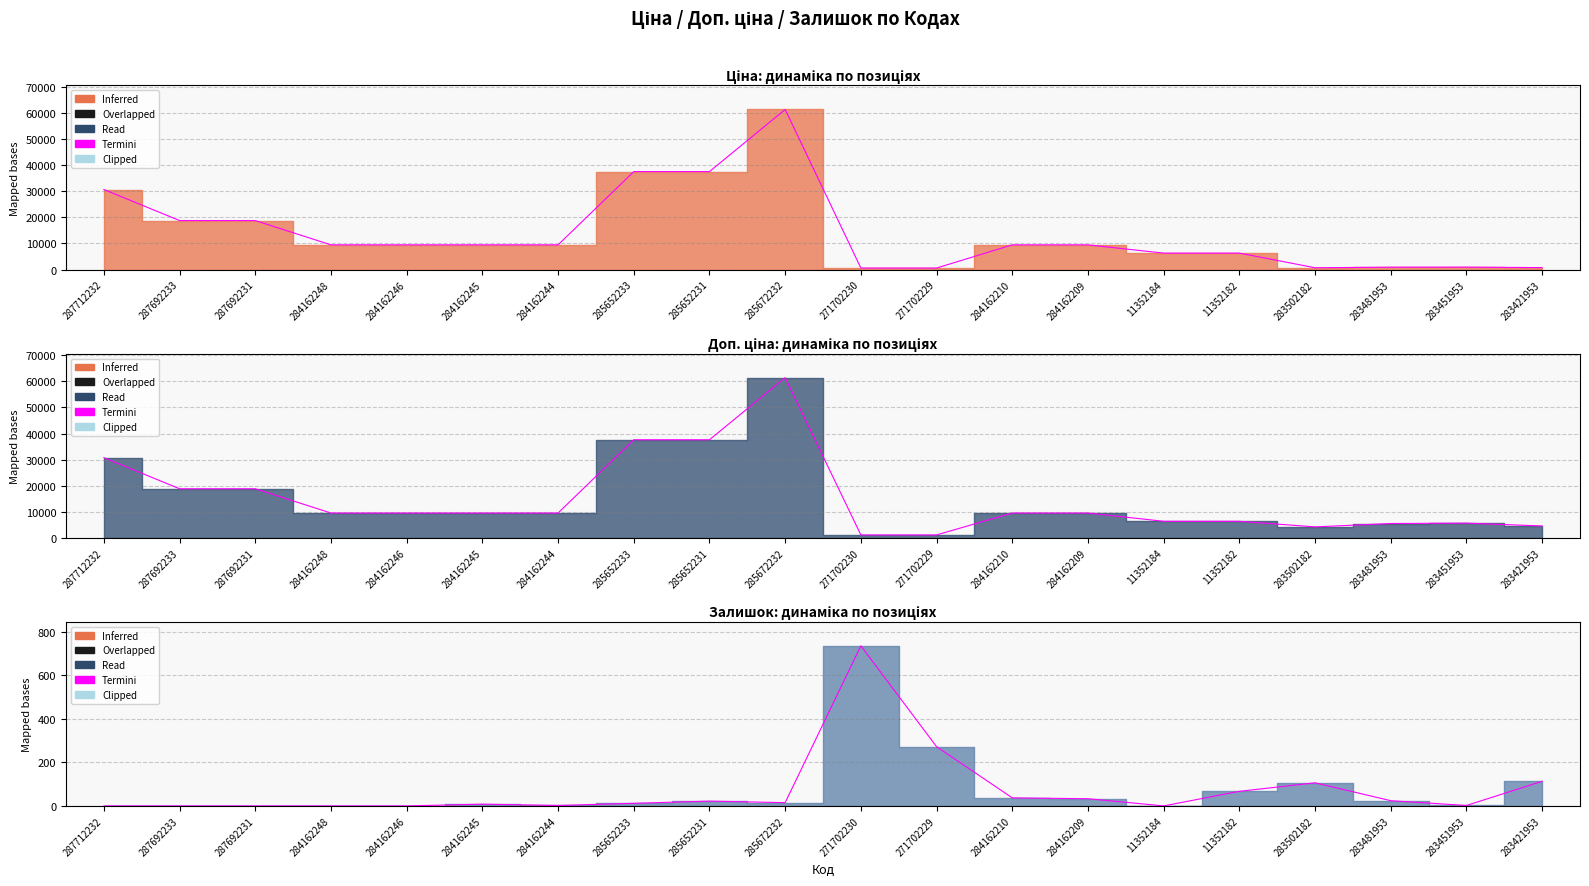

Is it true that Ціна equals 3184.2 at 11352184?

False